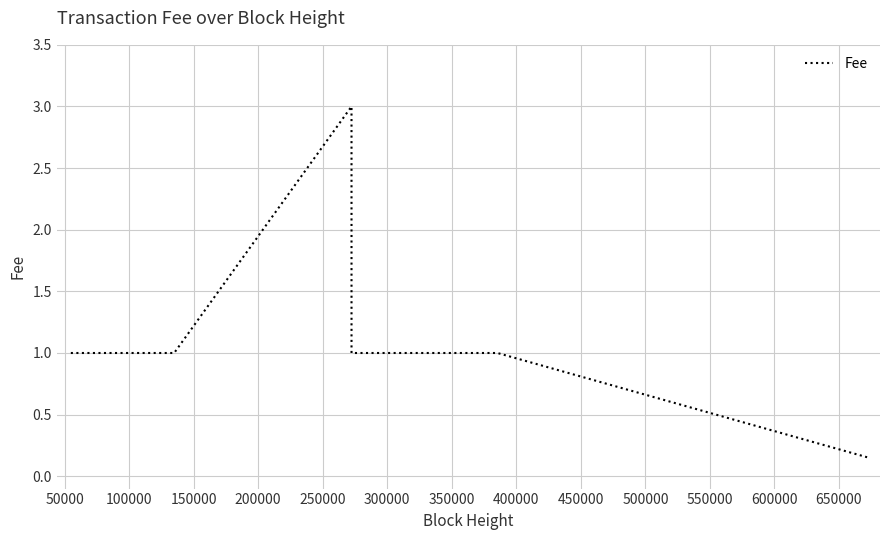

How many lines are shown in the chart?

1